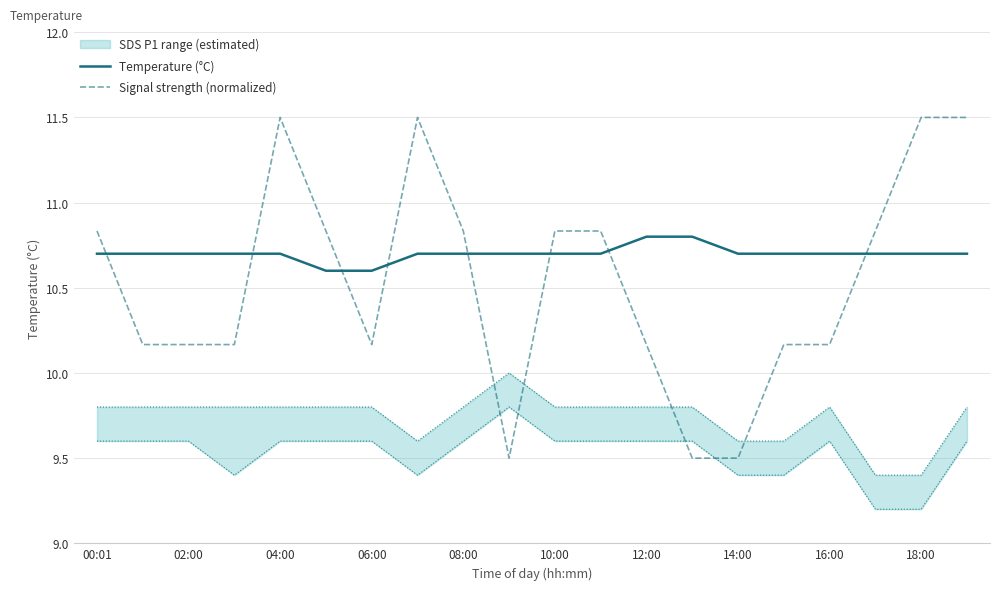

What is the maximum value shown in the chart?

11.5